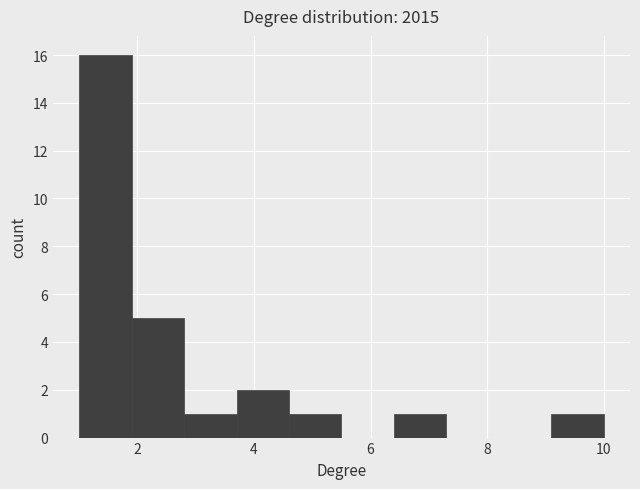

Reading left to right, transcribe this chart: for each bar, give the range it covers on the x-axis and its height. Neither the bar edges nor the heights are printed on the chart, so give them approximately, as read against the axes.

1.0 to 1.9: 16
1.9 to 2.8: 5
2.8 to 3.7: 1
3.7 to 4.6: 2
4.6 to 5.5: 1
5.5 to 6.4: 0
6.4 to 7.3: 1
7.3 to 8.2: 0
8.2 to 9.1: 0
9.1 to 10.0: 1